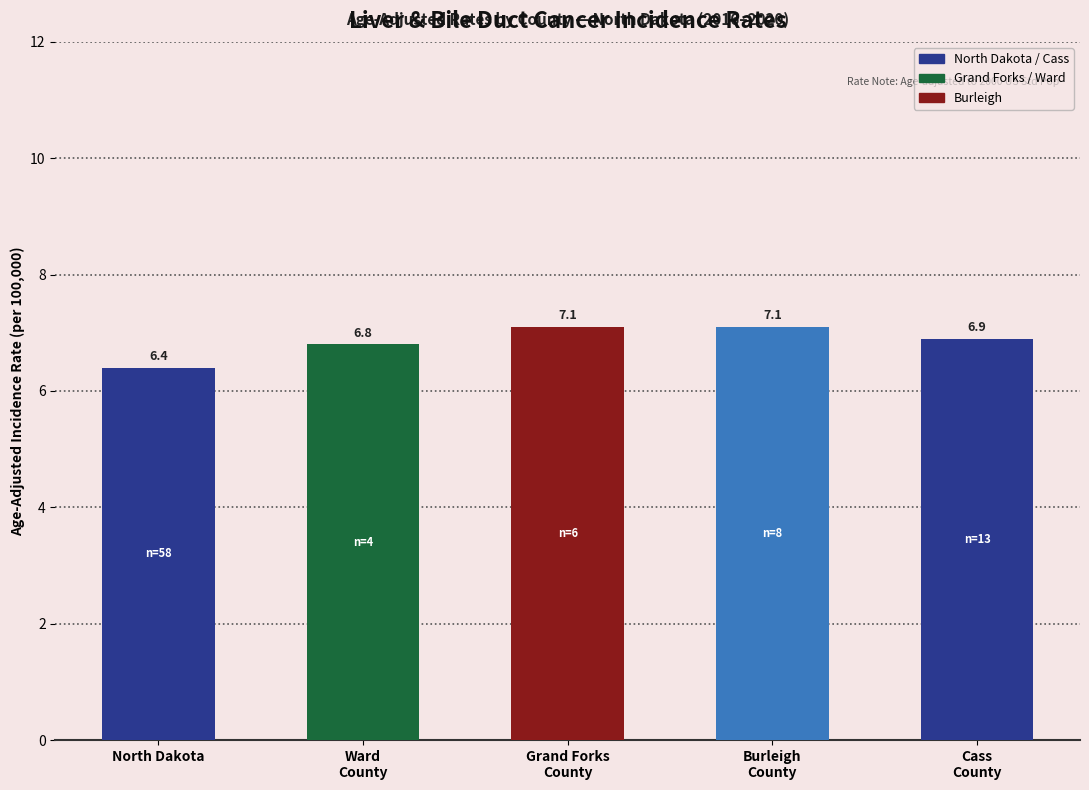

Reading left to right, what are all the values shown in this chart?

6.4	6.8	7.1	7.1	6.9